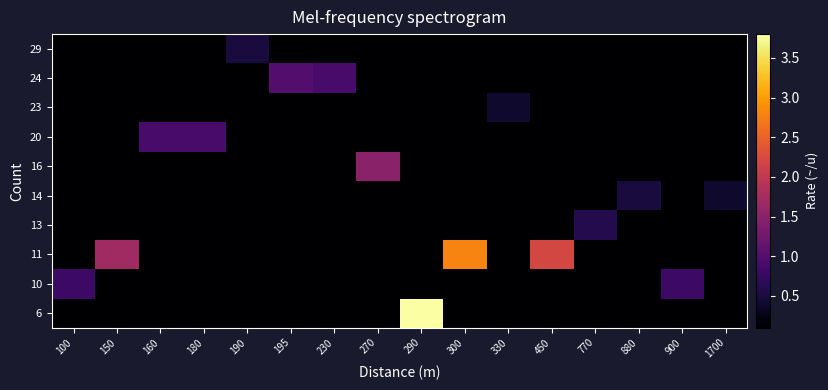

At how many categories does at least one series exceed 2?

3